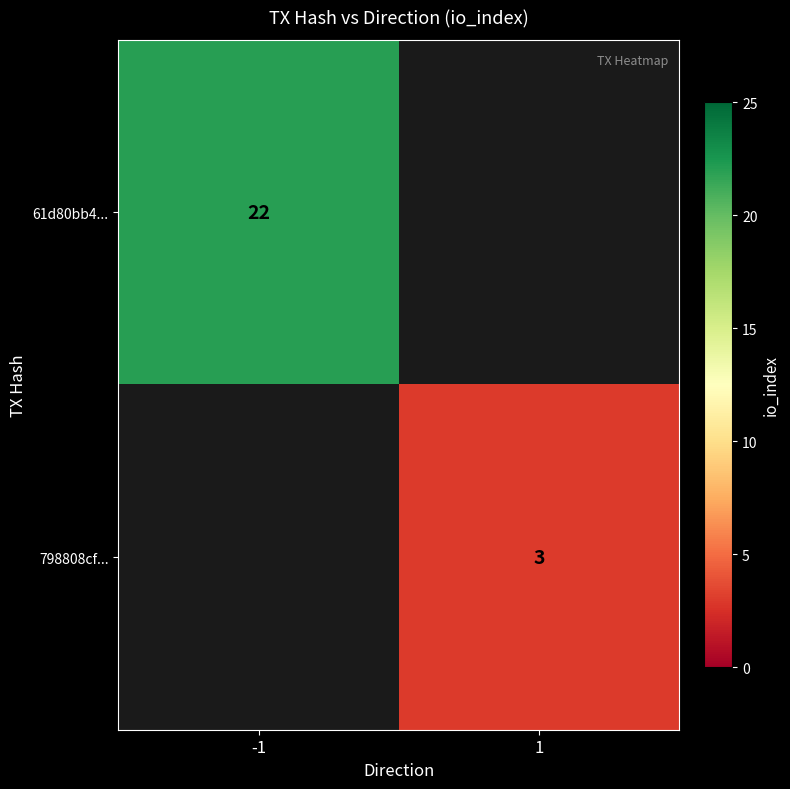

The value of 798808cf... at 1 is 3. True or false?

True